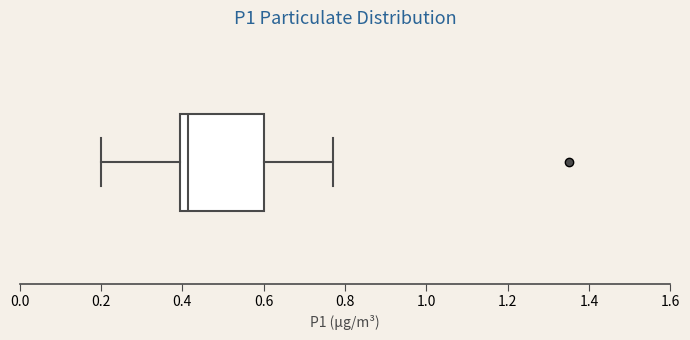

Transcribe this box plot: give where the median line is, the range the box spans, and where the two whiskers end, as read against the x-axis. The values are not printed on the chart, so give them approximately, as read against the axis.

median 0.42, box 0.40 to 0.60, whiskers 0.20 to 0.78